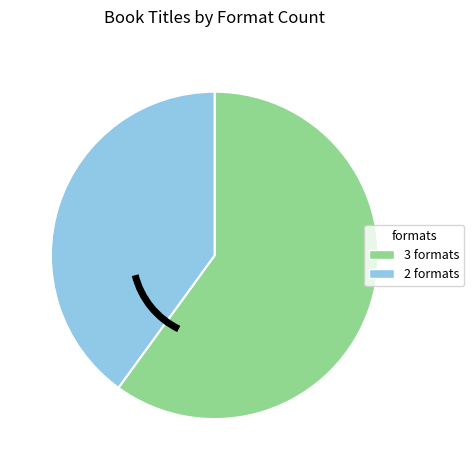

Between 3 formats and 2 formats, which is larger?

3 formats